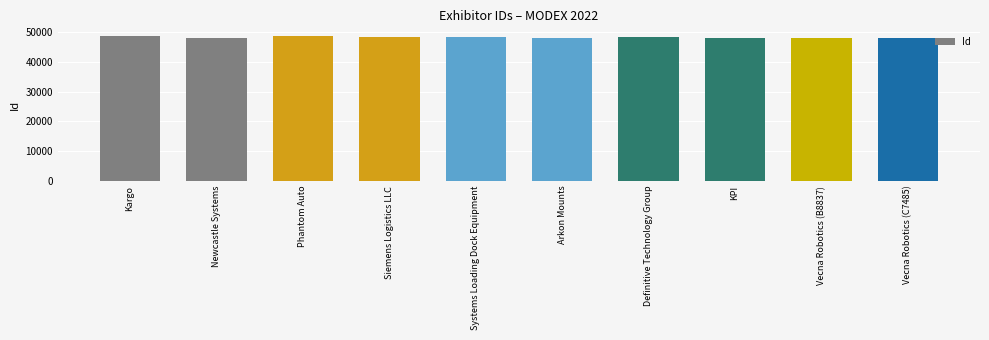

How many series are shown in this chart?

1